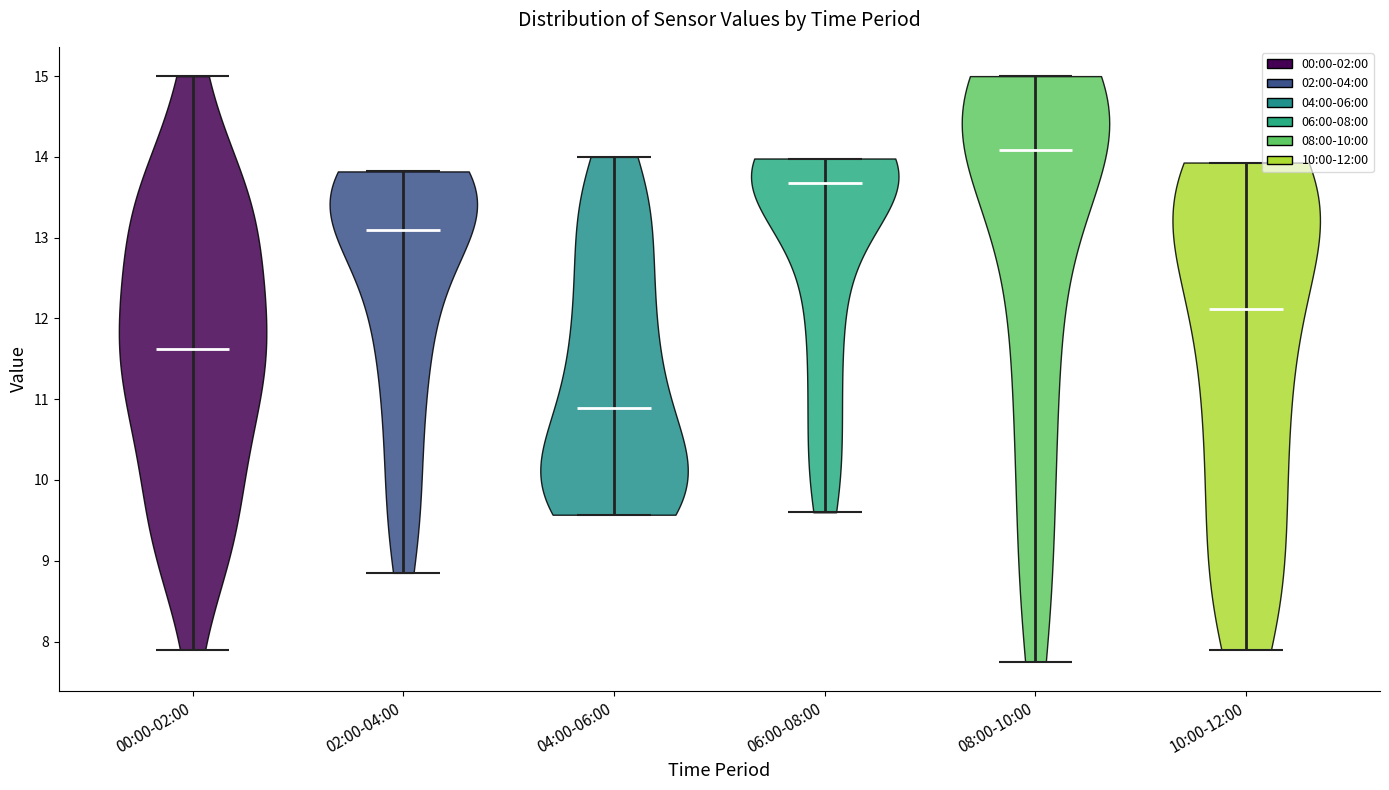

Which violin has the highest median line?

08:00-10:00